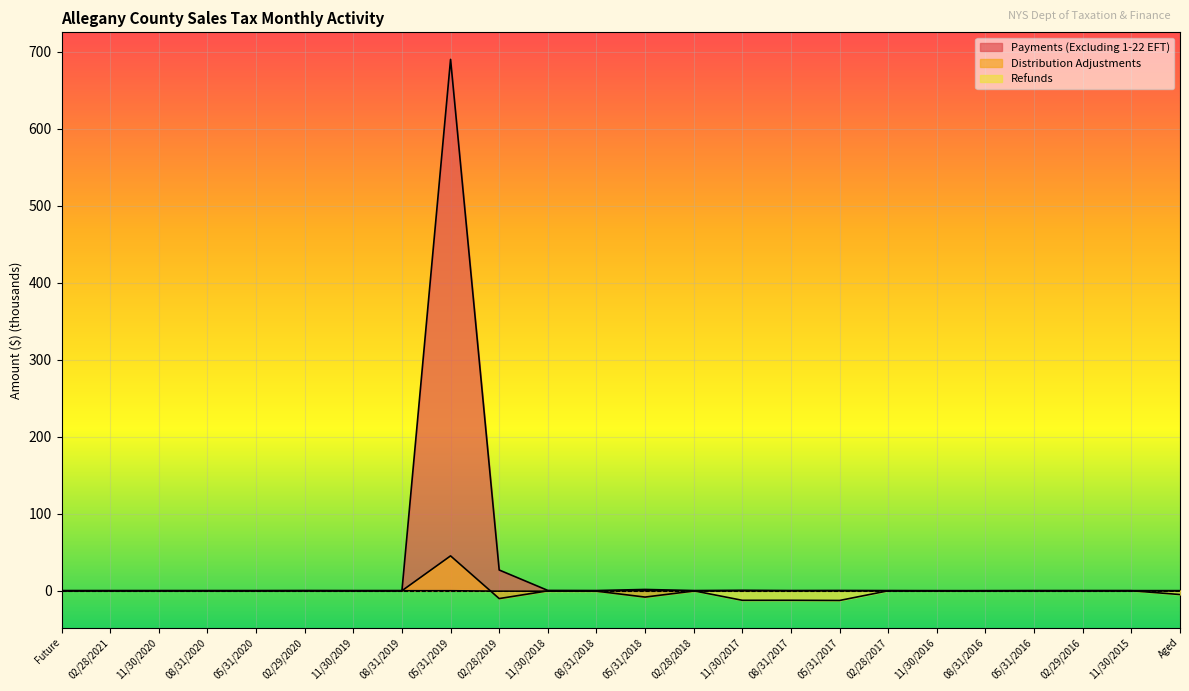

What is the average value of the Distribution Adjustments series?

1.1